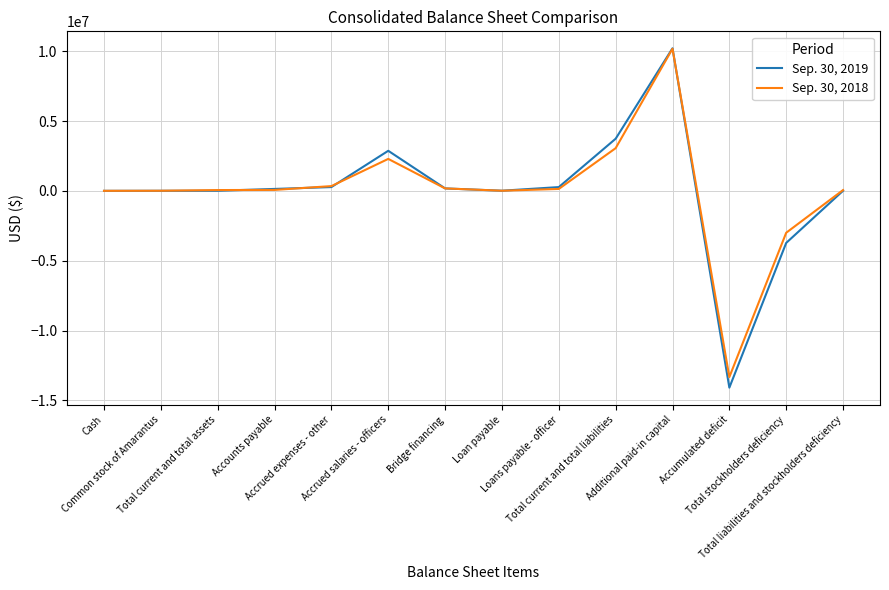

Rank the series by their average value, from lowest to highest.

Sep. 30, 2019, Sep. 30, 2018